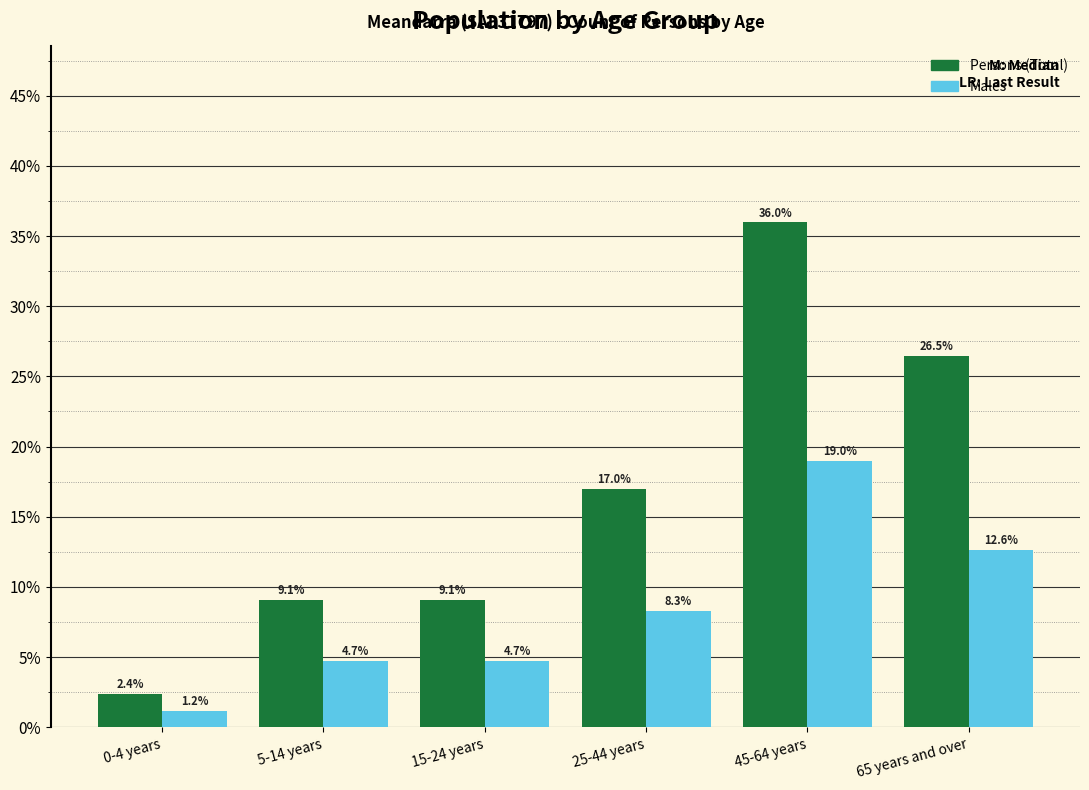

Reading right to left, list all the values displayed in this chart.

Persons: 26.5	36.0	17.0	9.1	9.1	2.4
Males: 12.6	19.0	8.3	4.7	4.7	1.2